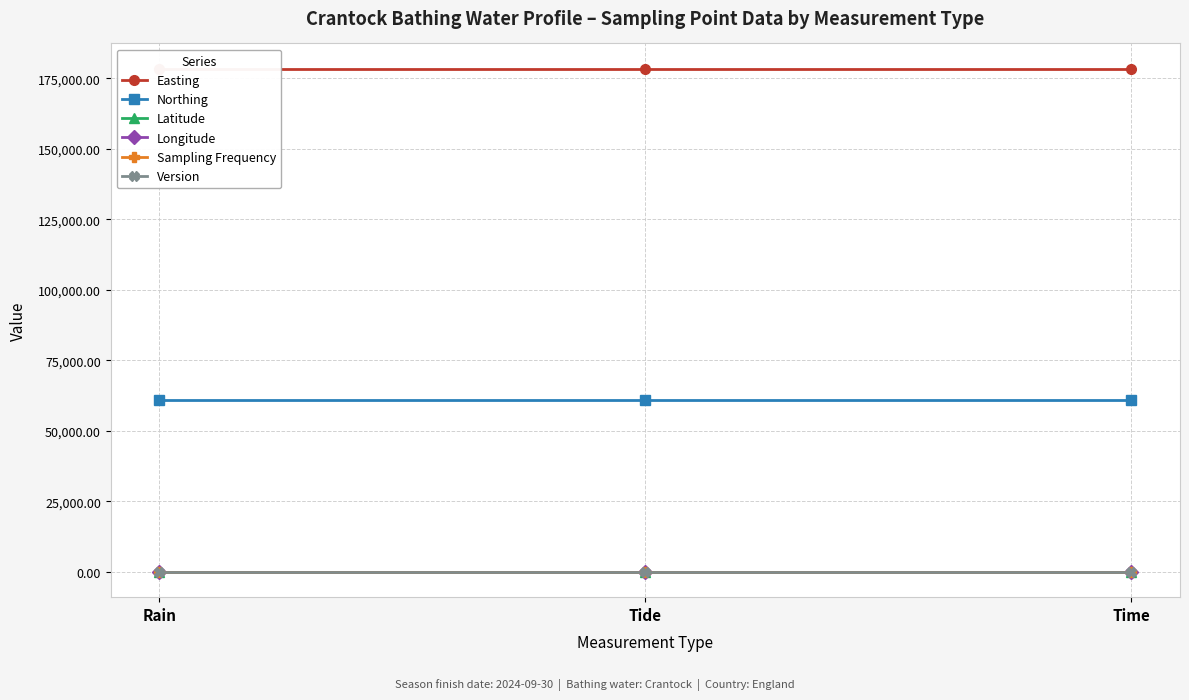

What is the label of the 2nd point from the right?

Tide